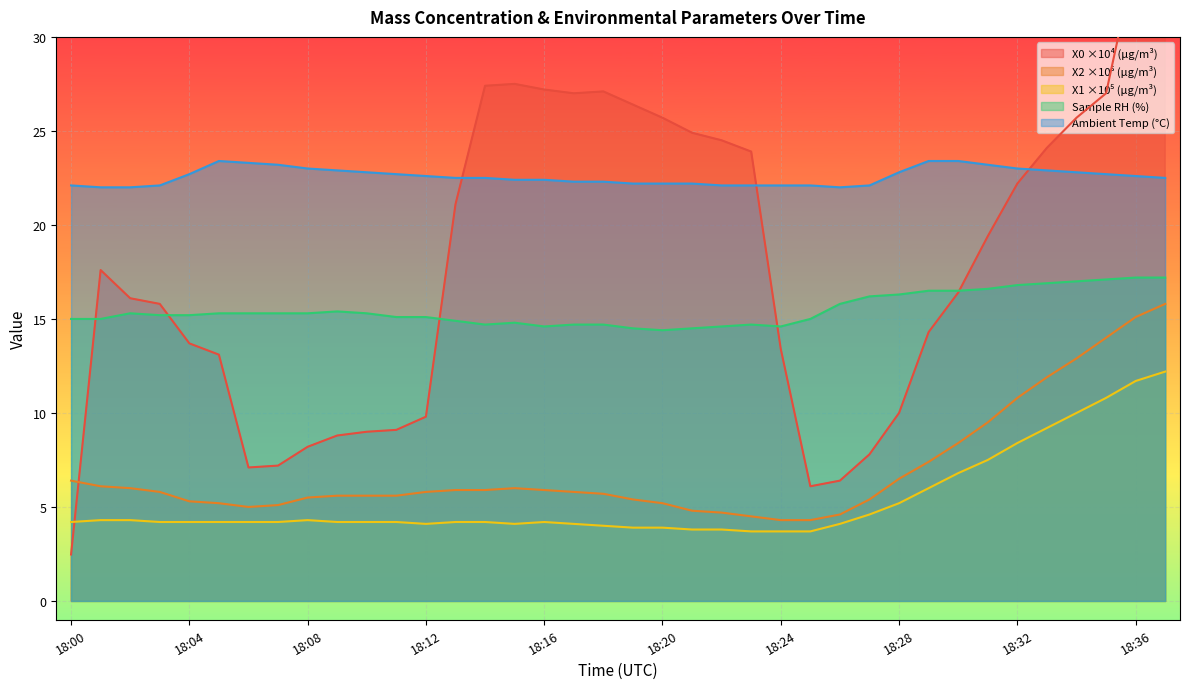

Rank the series by their maximum value, from highest to lowest.

Mass concentration X0 (μg/m³), Ambient temperature (°C), Sample RH (%), Mass concentration X2 (μg/m³), Mass concentration X1 (μg/m³)